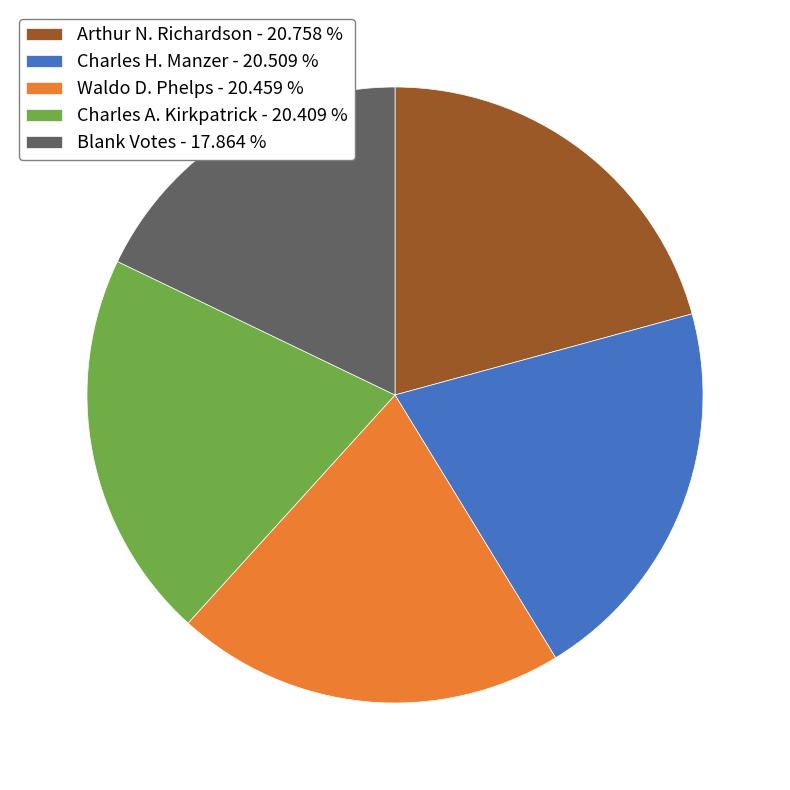

Which slice is the smallest?

Blank Votes - 17.864 %